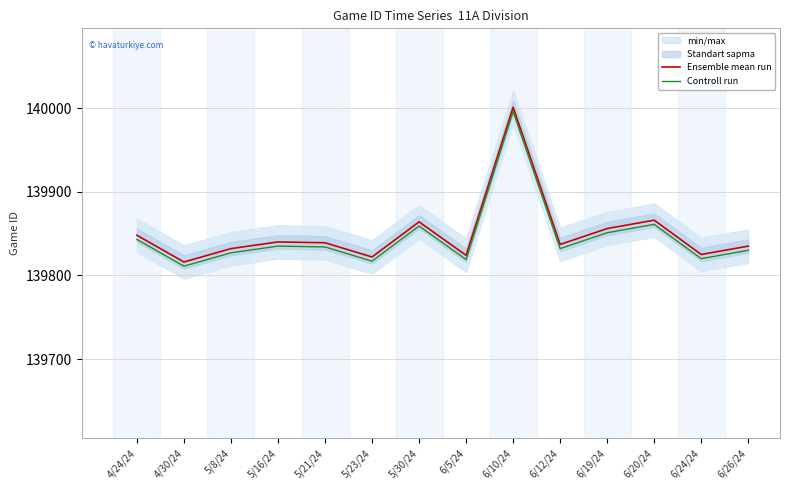

Does the chart have visible grid lines?

Yes